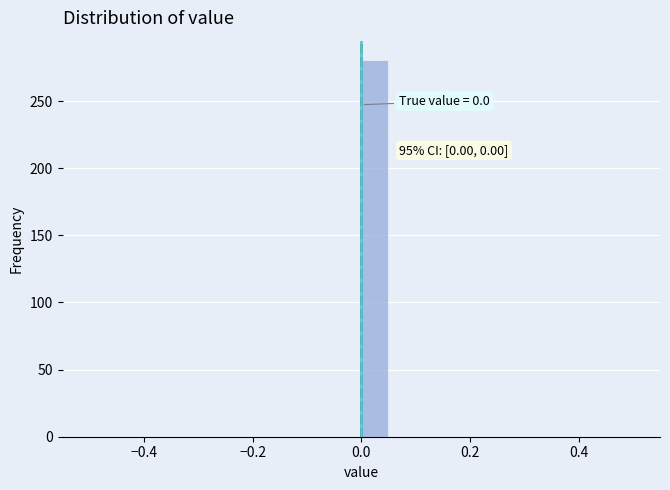

Read against the x-axis, roughly where is the centre of the tallest bar?

0.02